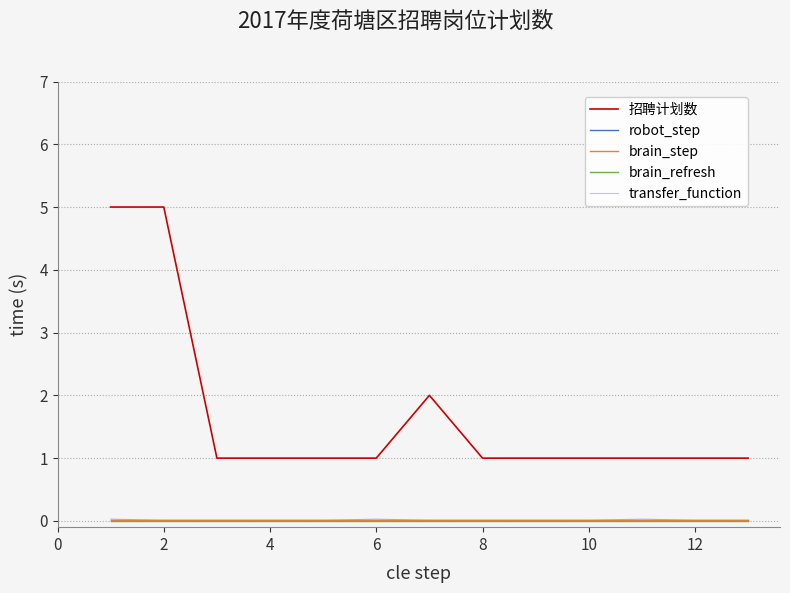

Which series has the widest spread of values?

招聘计划数